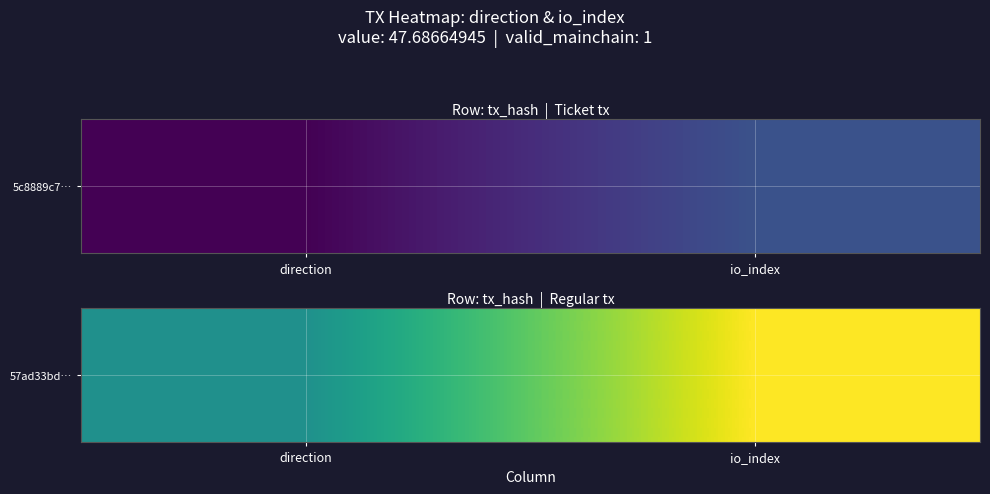

Which label corresponds to the smallest value in the chart?

direction